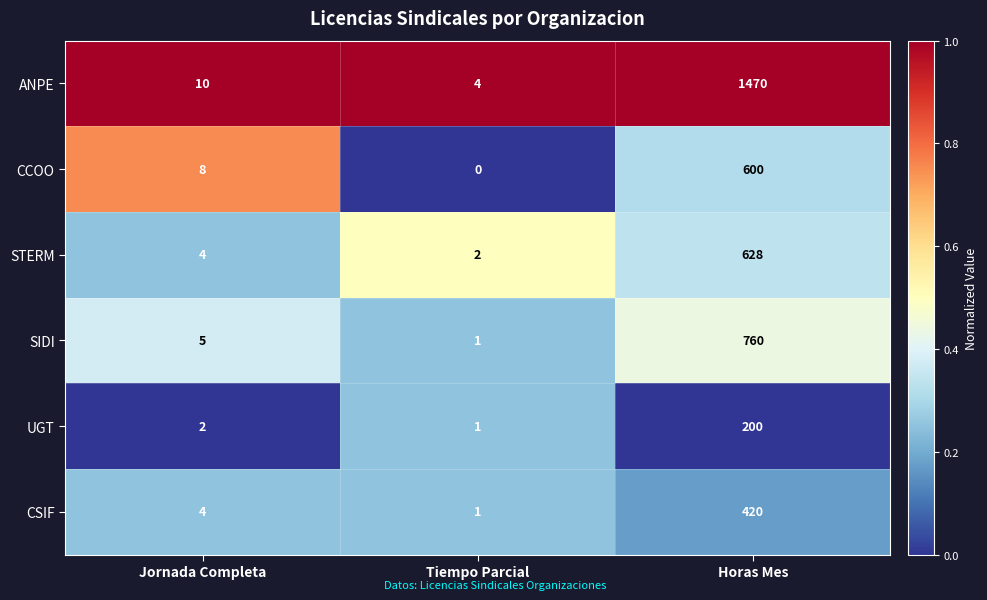

Reading left to right, extract all data points from this chart.

ANPE: 10	4	1470
CCOO: 8	0	600
STERM: 4	2	628
SIDI: 5	1	760
UGT: 2	1	200
CSIF: 4	1	420